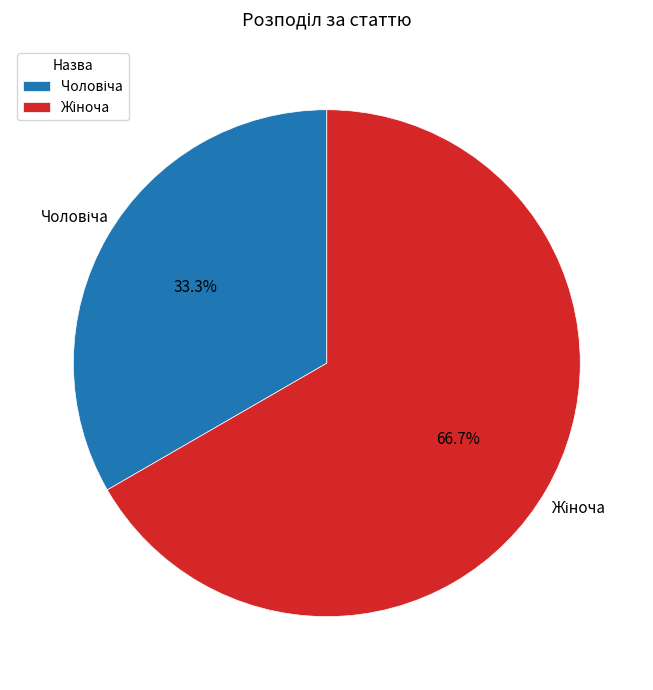

How many segments does this pie chart have?

2